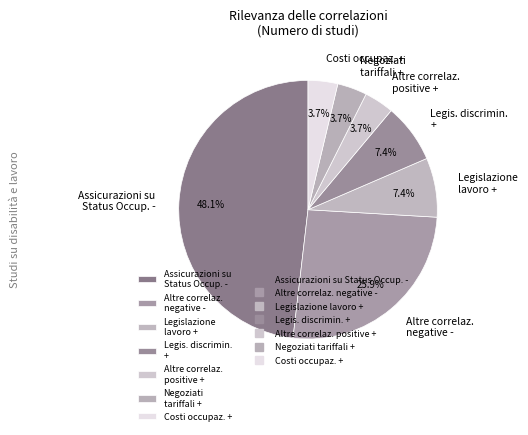

What is the total percentage of Assicurazioni su Status Occup. - and Altre correlaz. negative -?

74.1%